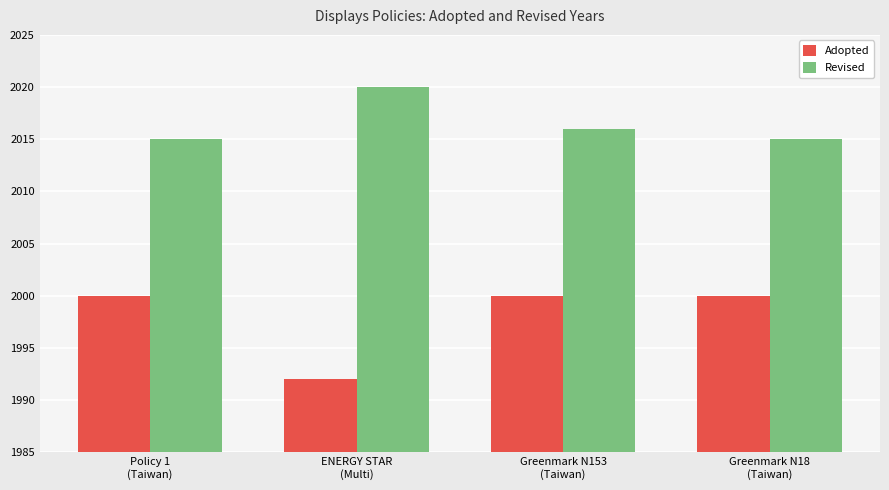

At Policy 1
(Taiwan), list the series in order from smallest to largest.

Adopted, Revised